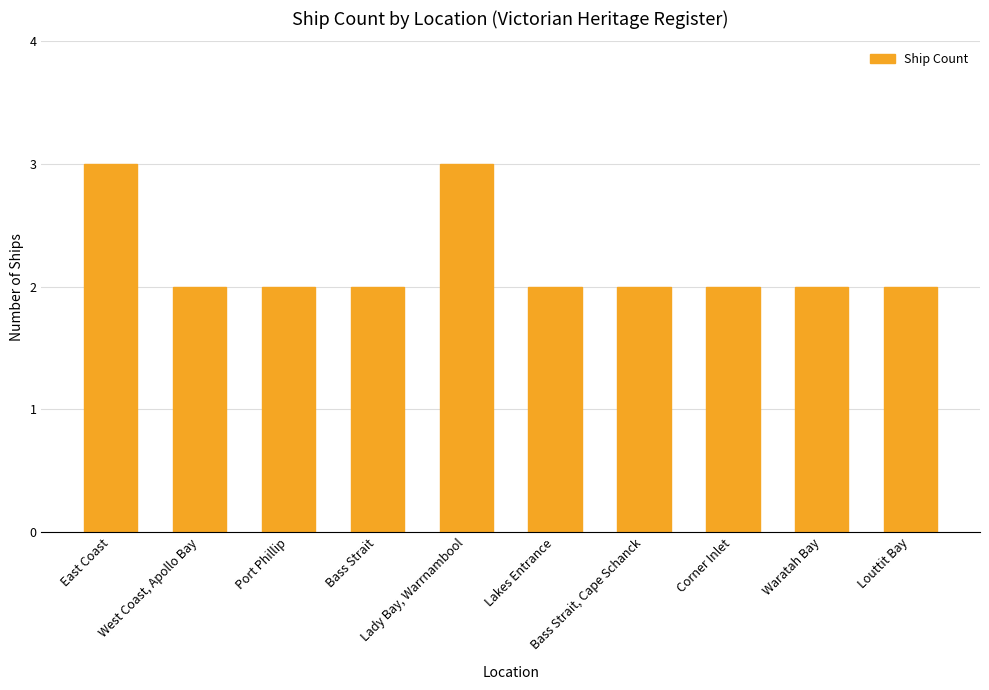

Are the bars horizontal?

No